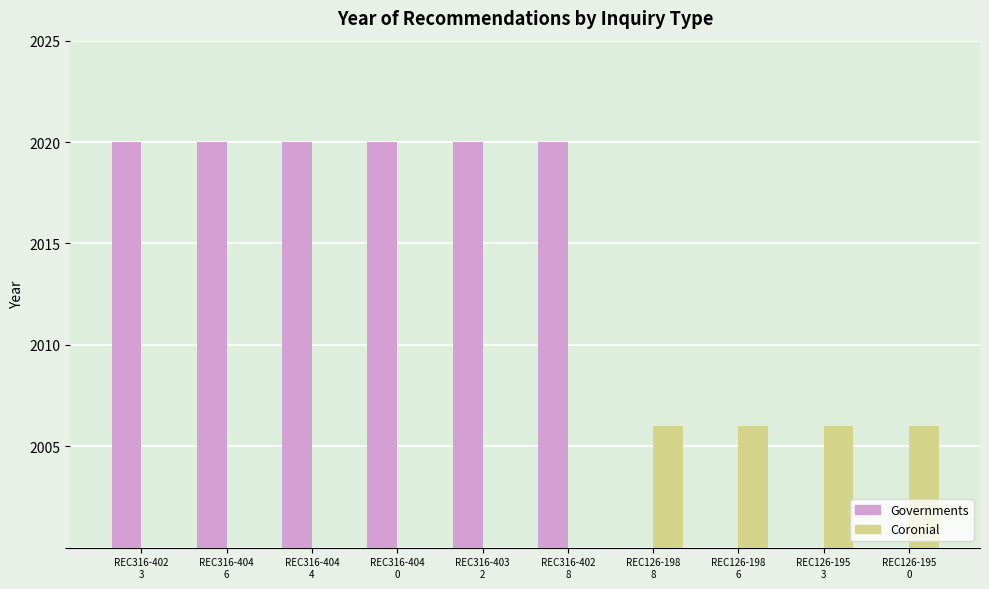

How many values in Coronial are above zero?

4